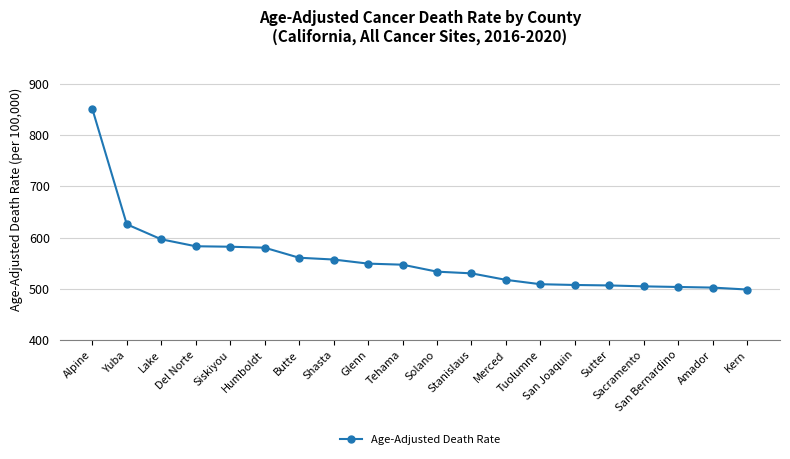

What is the difference between the maximum and minimum values?

352.9